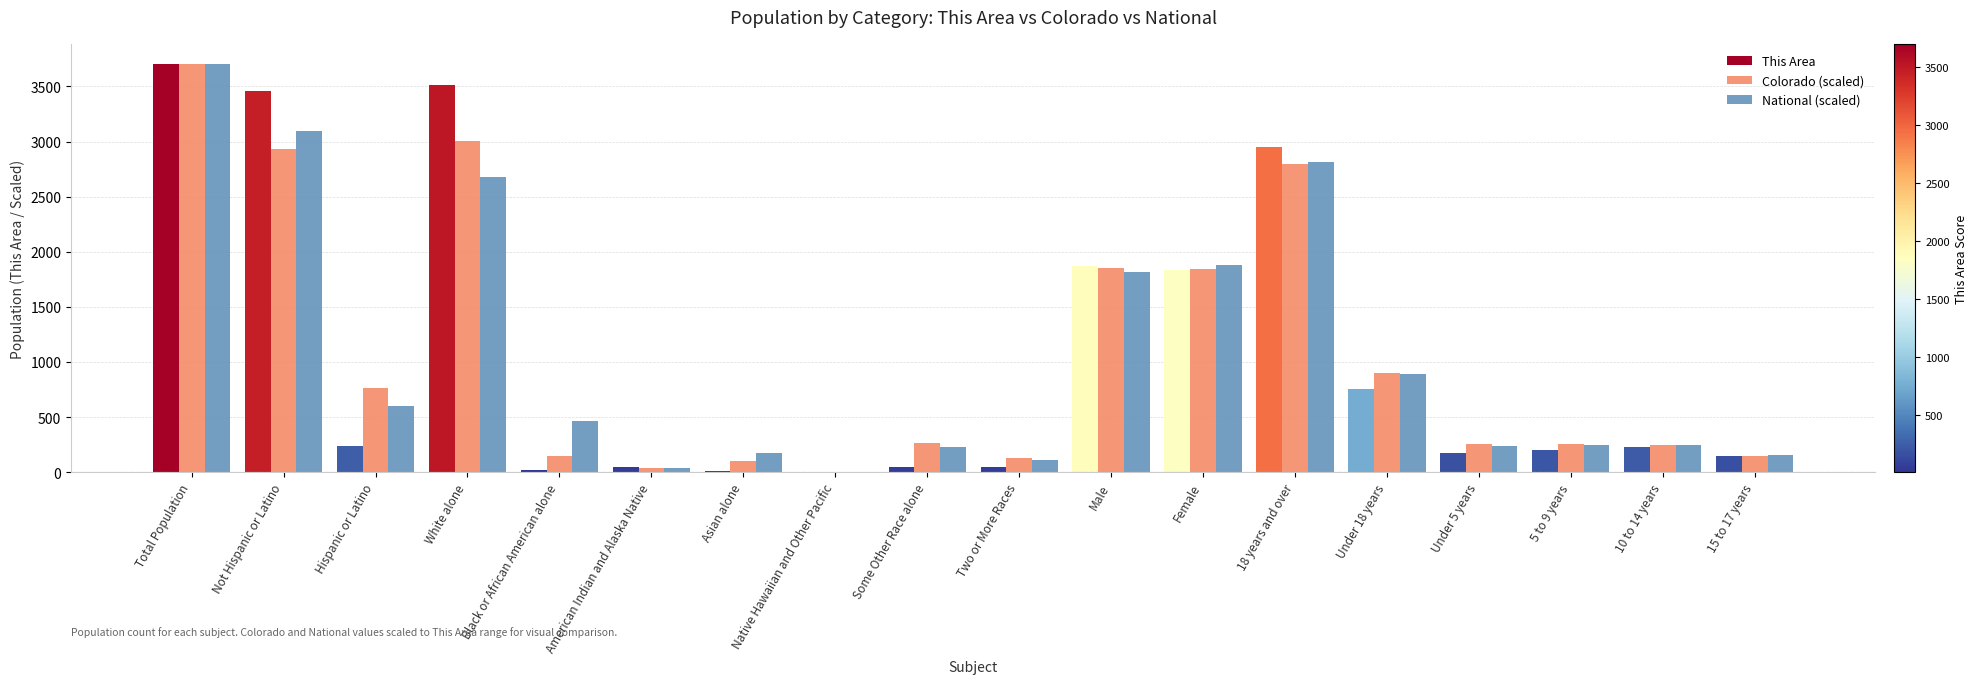

What is the greatest value displayed?

3701.0